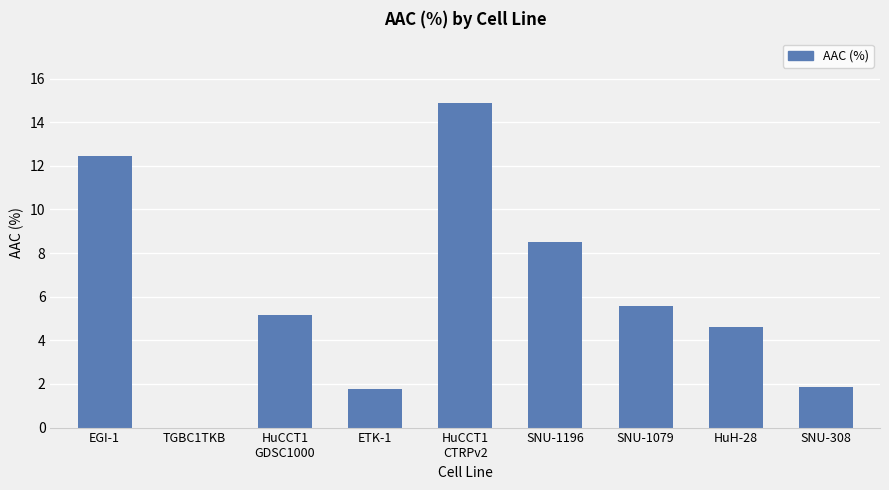

What is the greatest value displayed?

14.9